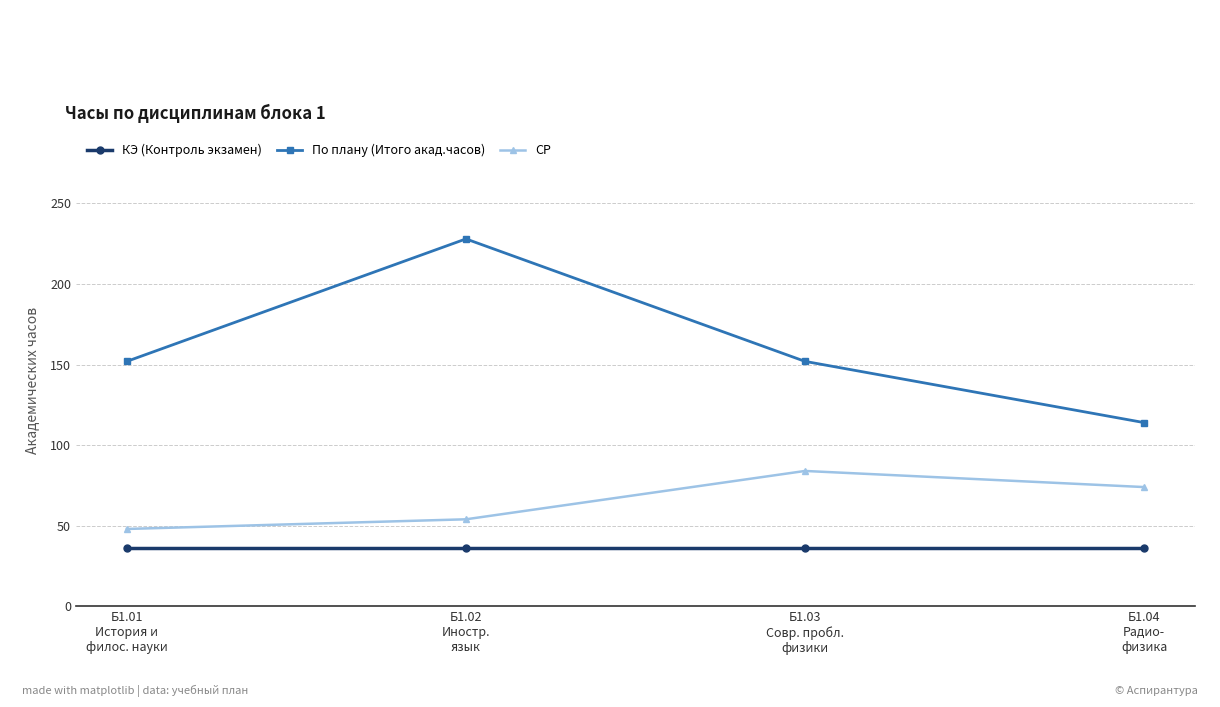

Reading left to right, what are all the values shown in this chart?

КЭ (Контроль экзамен): Б1.01
История и
филос. науки=36	Б1.02
Иностр.
язык=36	Б1.03
Совр. пробл.
физики=36	Б1.04
Радио-
физика=36
По плану (Итого акад.часов): Б1.01
История и
филос. науки=152	Б1.02
Иностр.
язык=228	Б1.03
Совр. пробл.
физики=152	Б1.04
Радио-
физика=114
СР: Б1.01
История и
филос. науки=48	Б1.02
Иностр.
язык=54	Б1.03
Совр. пробл.
физики=84	Б1.04
Радио-
физика=74